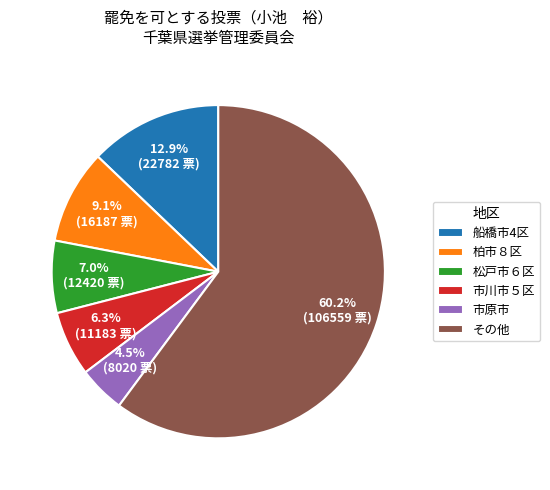

How many segments does this pie chart have?

6